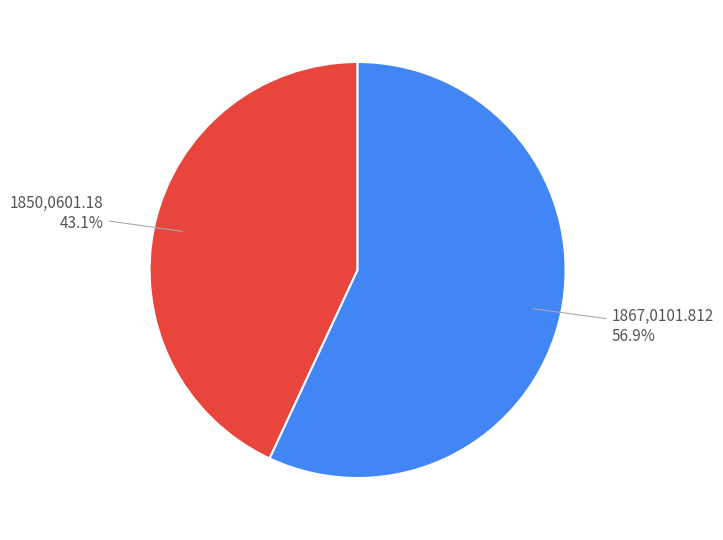

How many slices are in this pie chart?

2